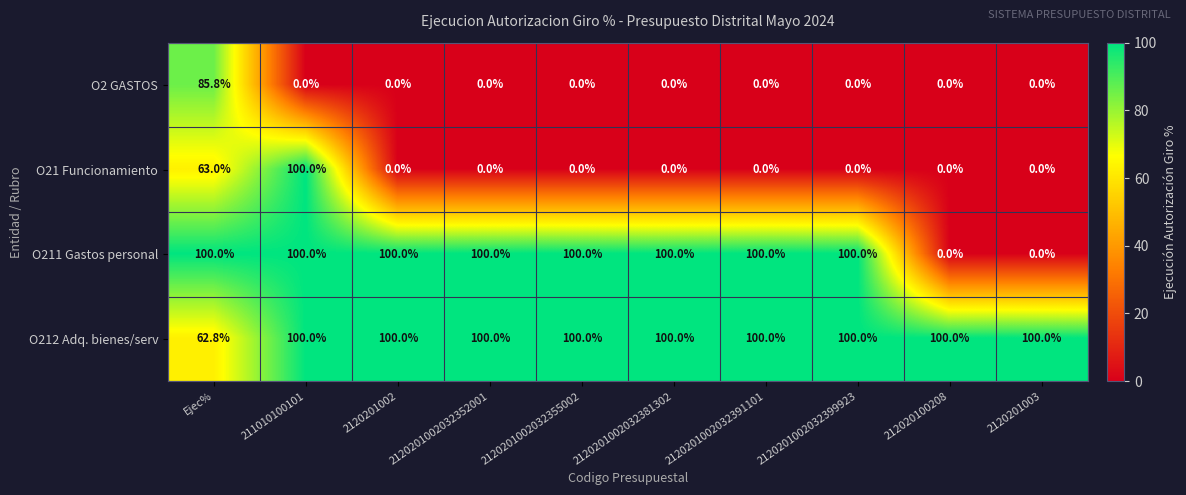

What is the sum of all O211 Gastos personal values?

800.0